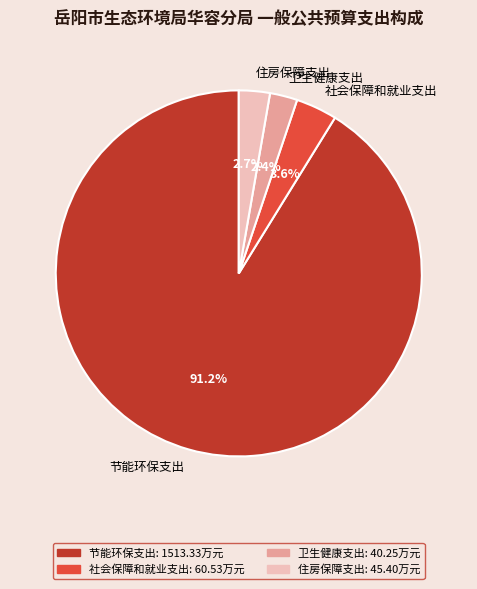

Do 住房保障支出 and 节能环保支出 together represent more than half of the pie?

Yes